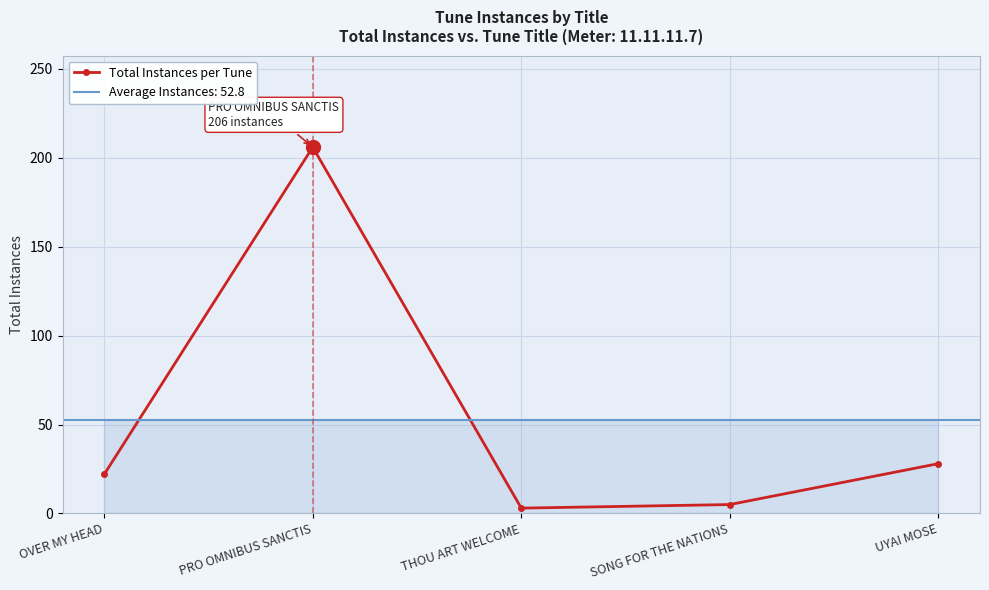

Reading right to left, list all the values displayed in this chart.

28	5	3	206	22